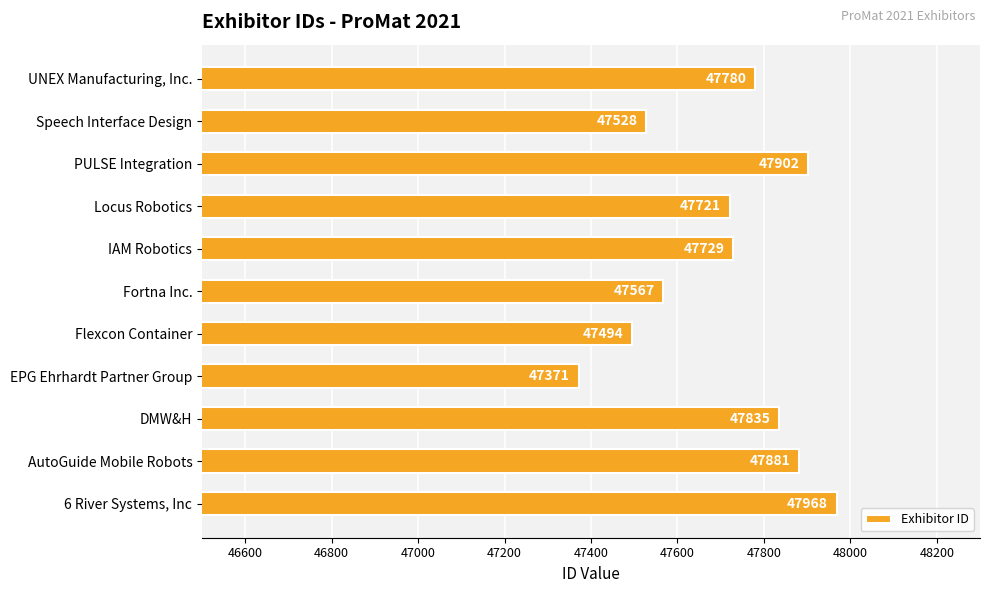

How many bars are there in total?

11